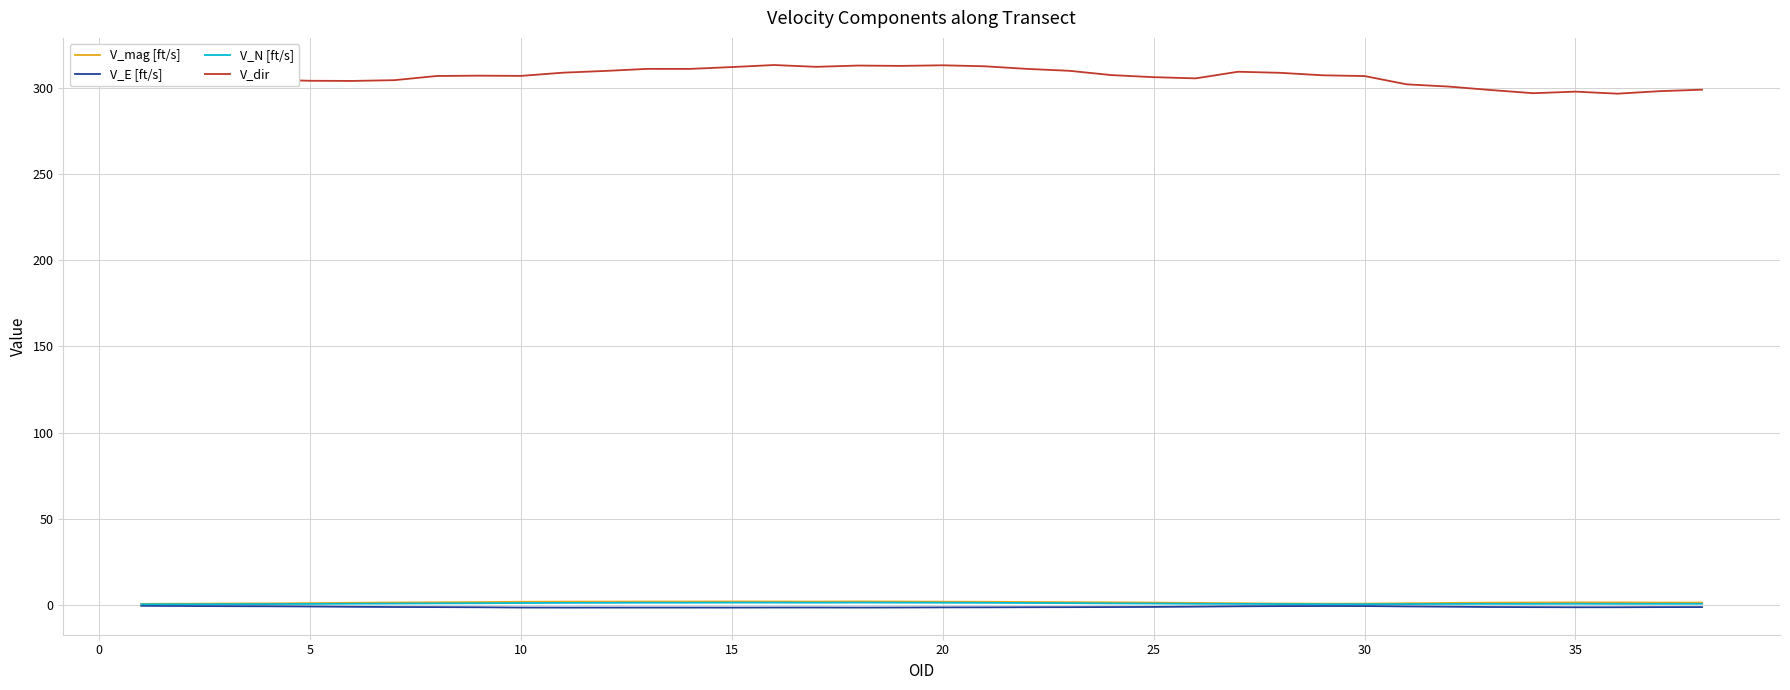

Count the number of data series in this chart.

4